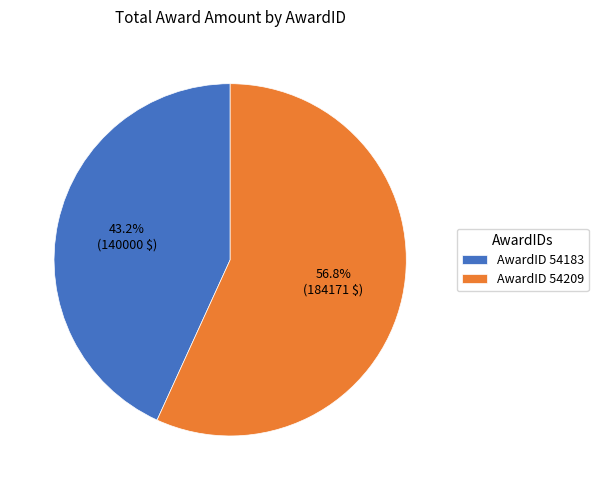

Rank the categories by value from lowest to highest.

AwardID 54183, AwardID 54209